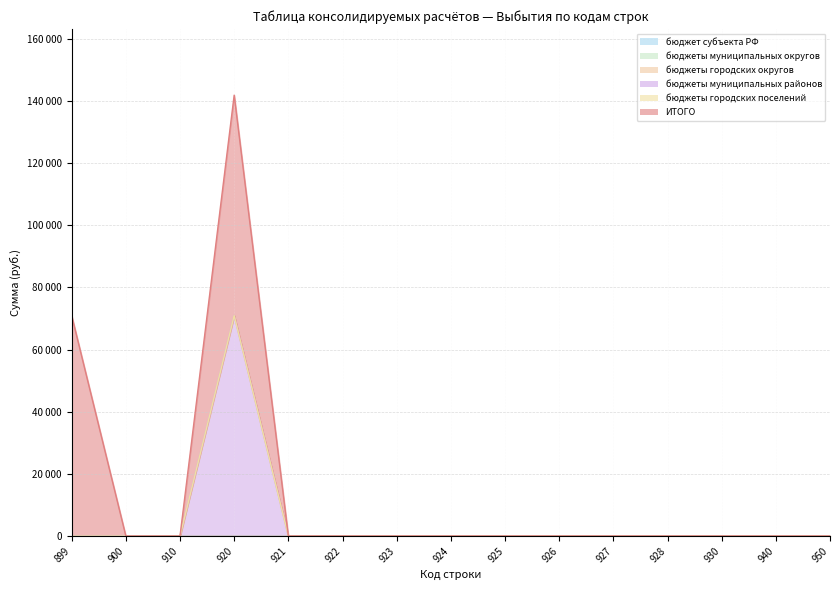

The бюджеты городских округов series shows 0 at 926. True or false?

True